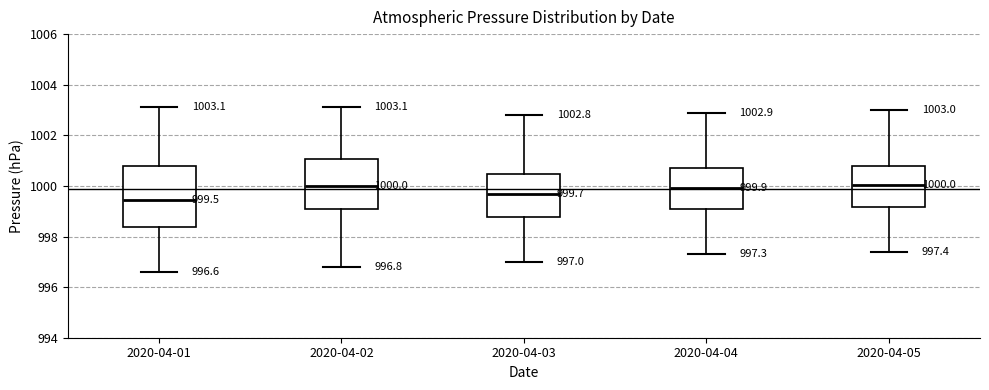

Which box is the tallest, from its lower edge to its upper edge?

2020-04-01